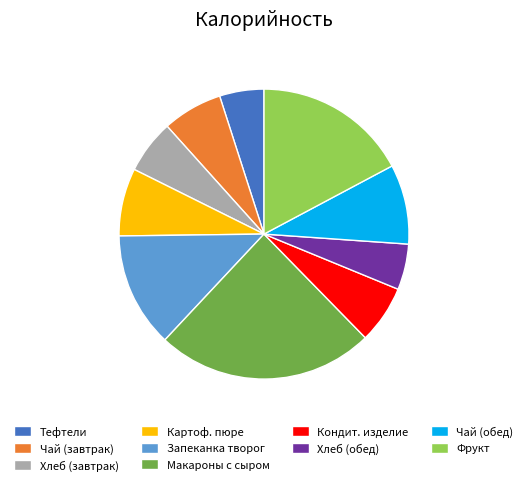

What is the ratio of the value at Макароны с сыром to the value at Хлеб (завтрак)?

4.1